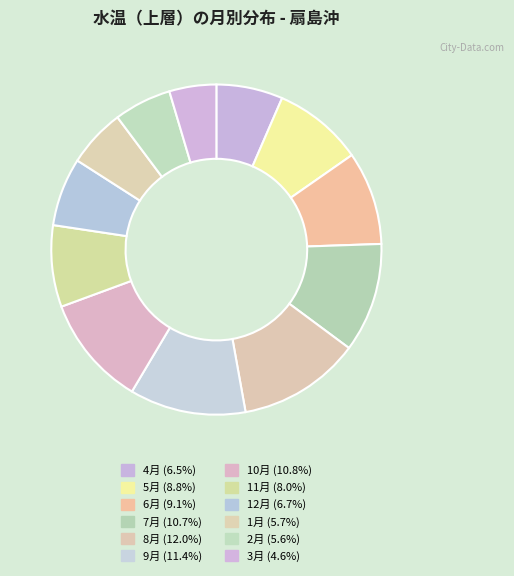

To the nearest percent, what is the average slice percentage?

8%